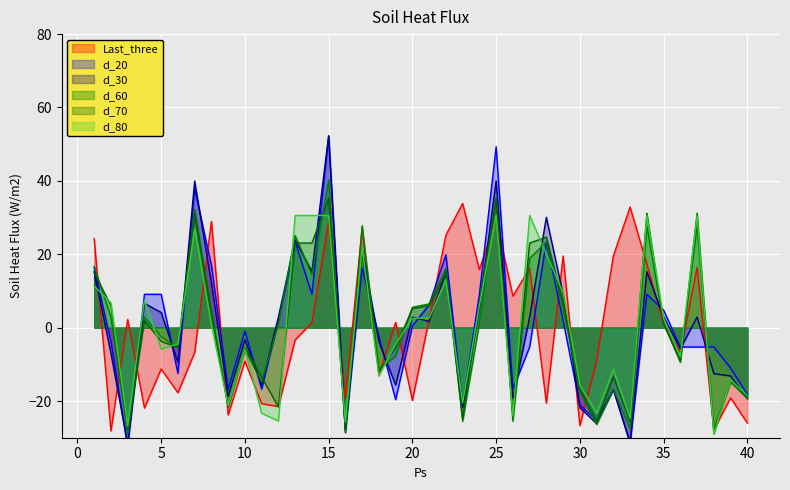

In d_20, how many points are higher than both neighbors (excluding endpoints)?

10